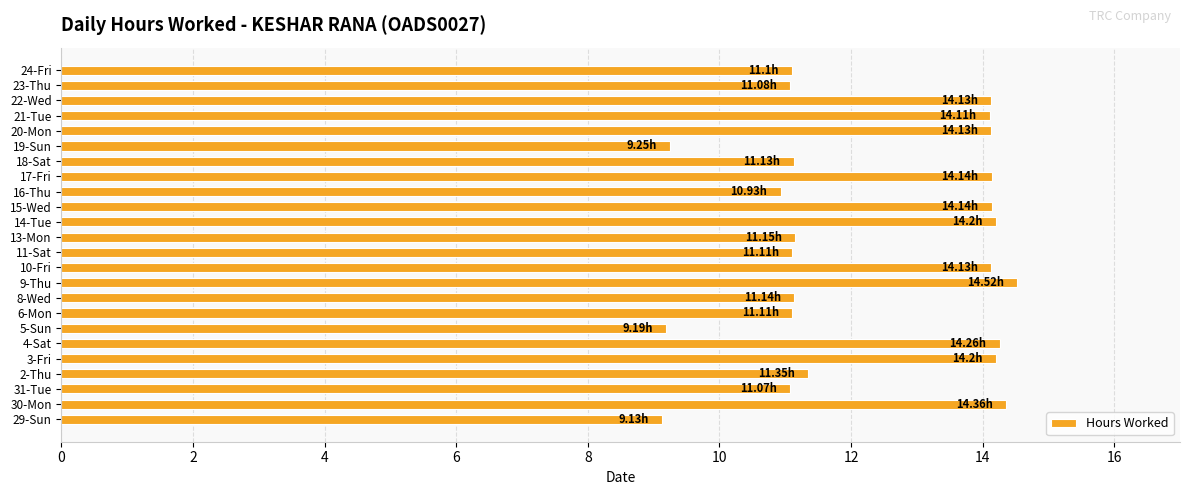

What is the change in value from 5-Sun to 23-Thu?

+1.9